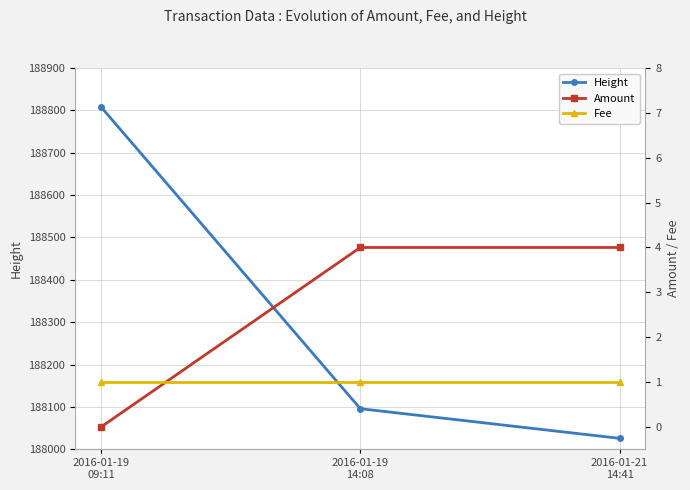

Count the number of categories in the chart.

3